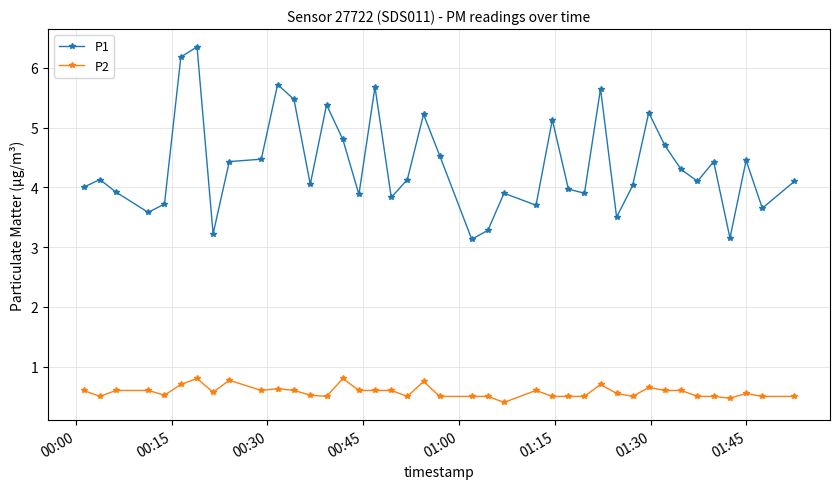

In P1, how many points are higher than both neighbors (excluding endpoints)?

12